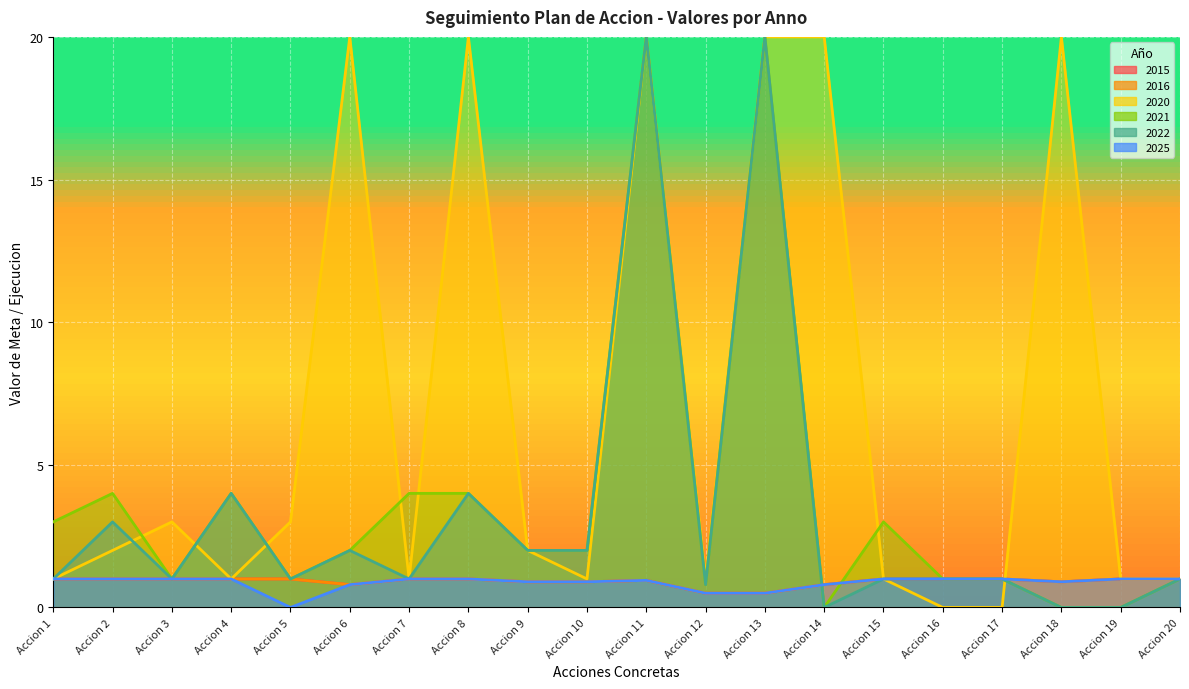

What is the sum of the 2025 values at Accion 17 and Accion 4?

2.0